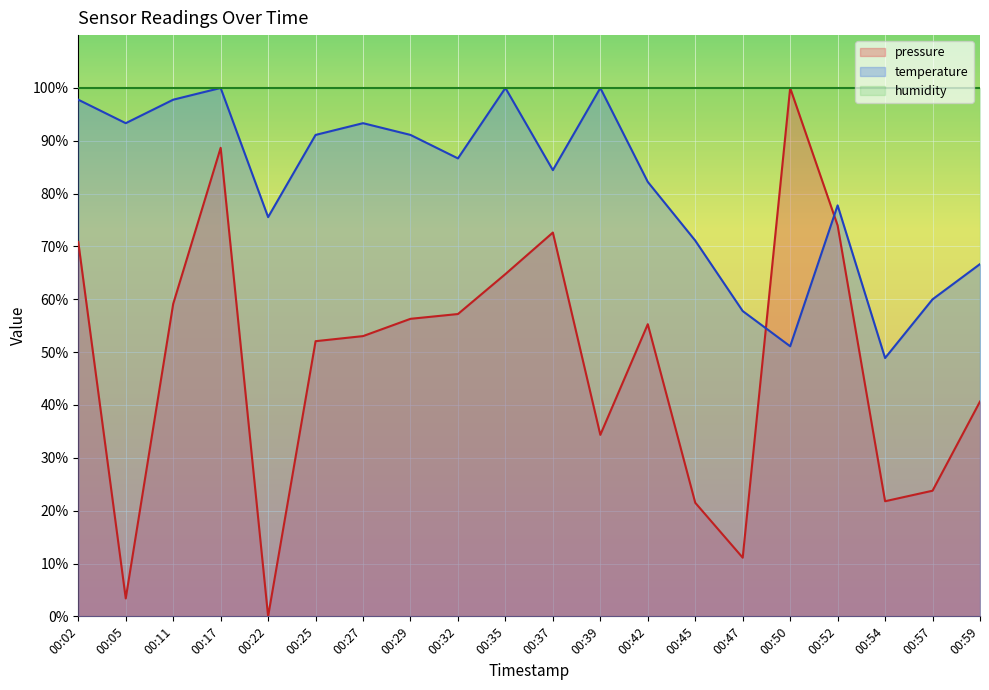

Count the number of categories in the chart.

20